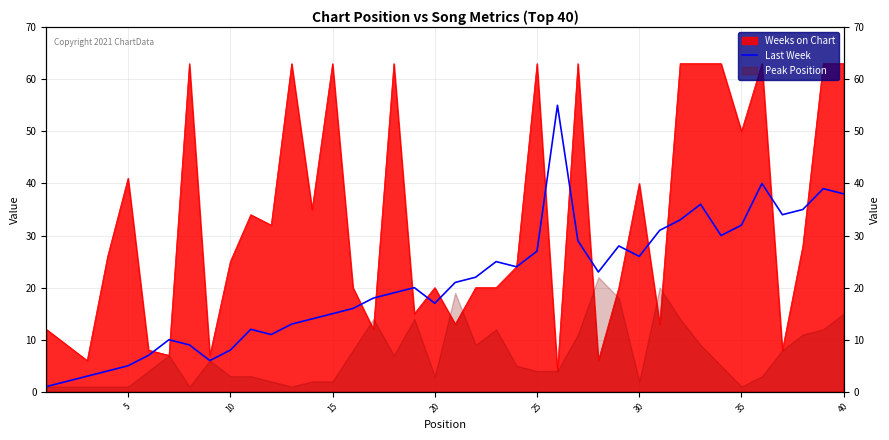

The chart shows a value of 7 at 25. True or false?

False